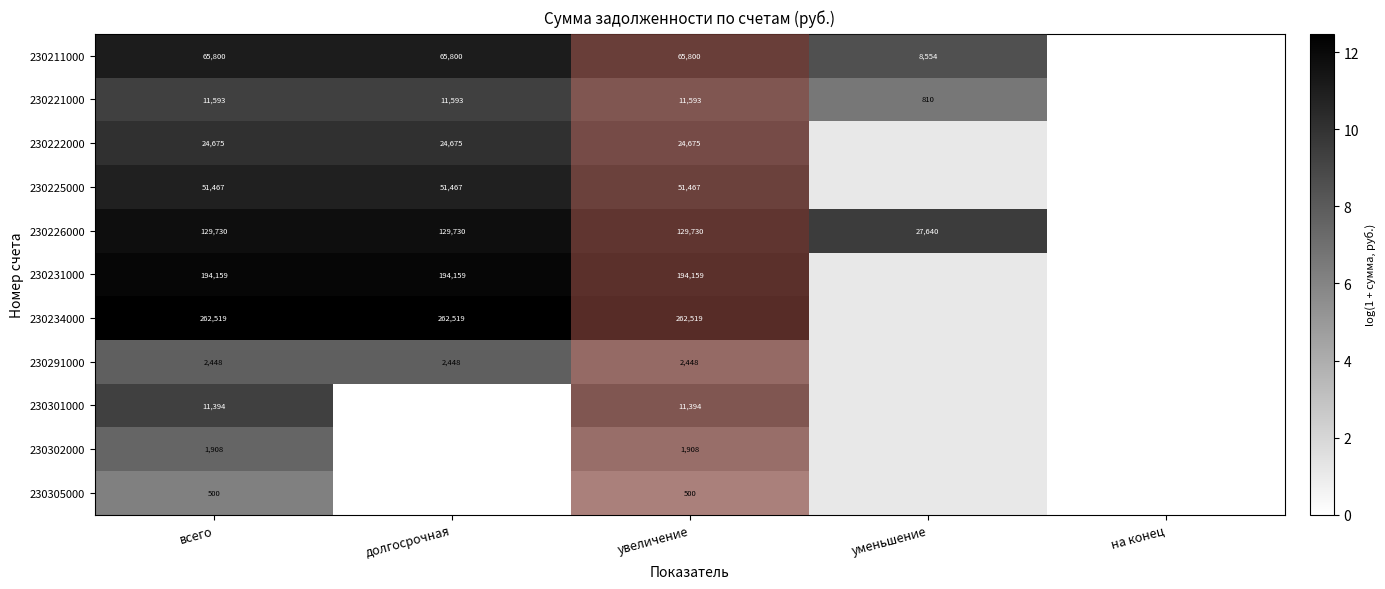

Which label corresponds to the largest value in the chart?

всего